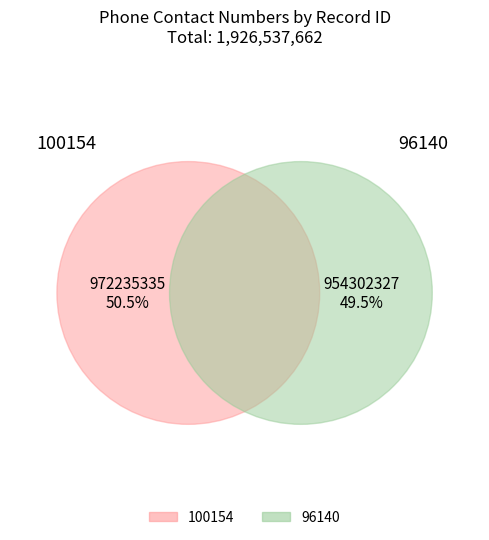

Is it true that 100154 is 50% of the pie?

True